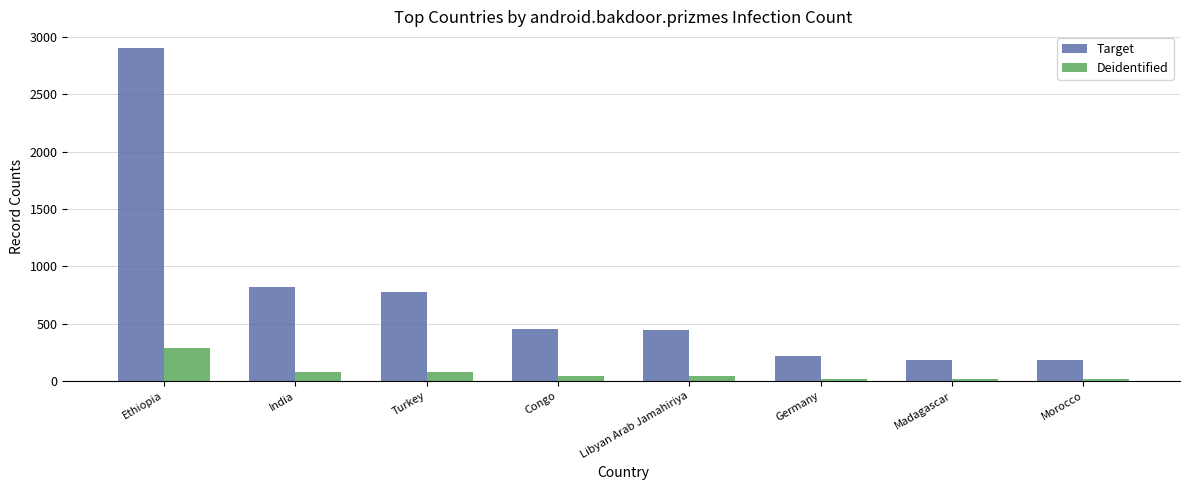

What is the maximum value shown in the chart?

2905